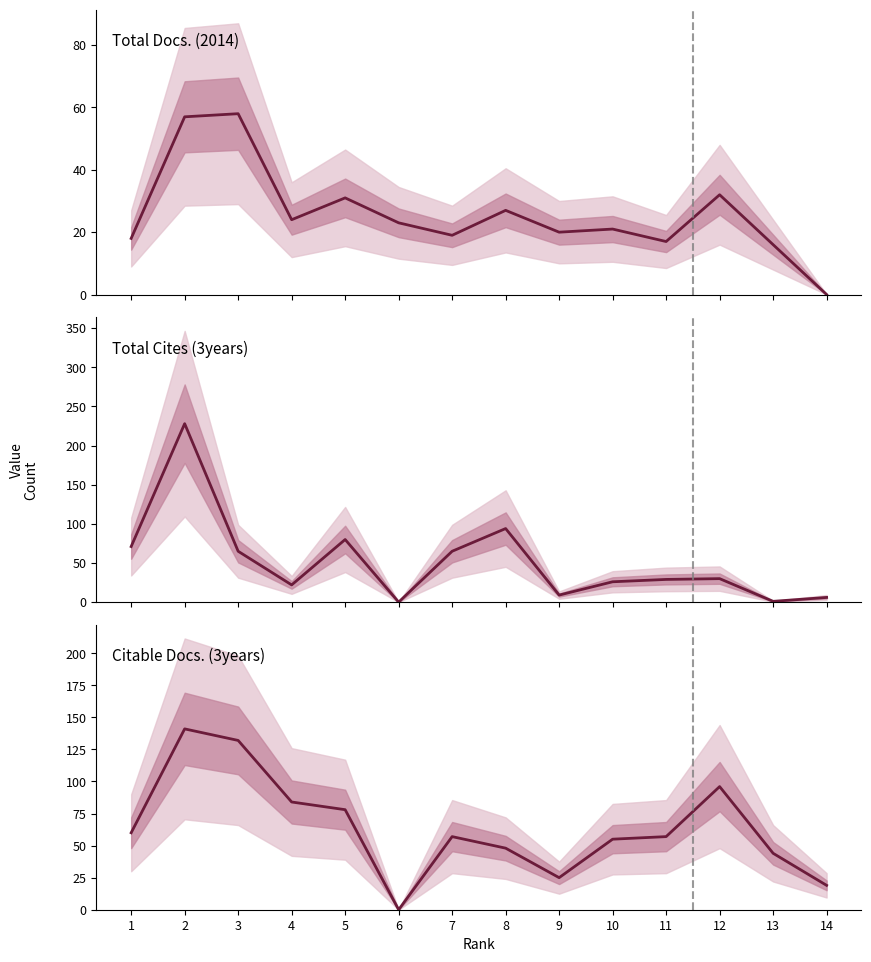

True or false: Citable Docs. (3years) and Total Cites (3years) cross at least once.

True